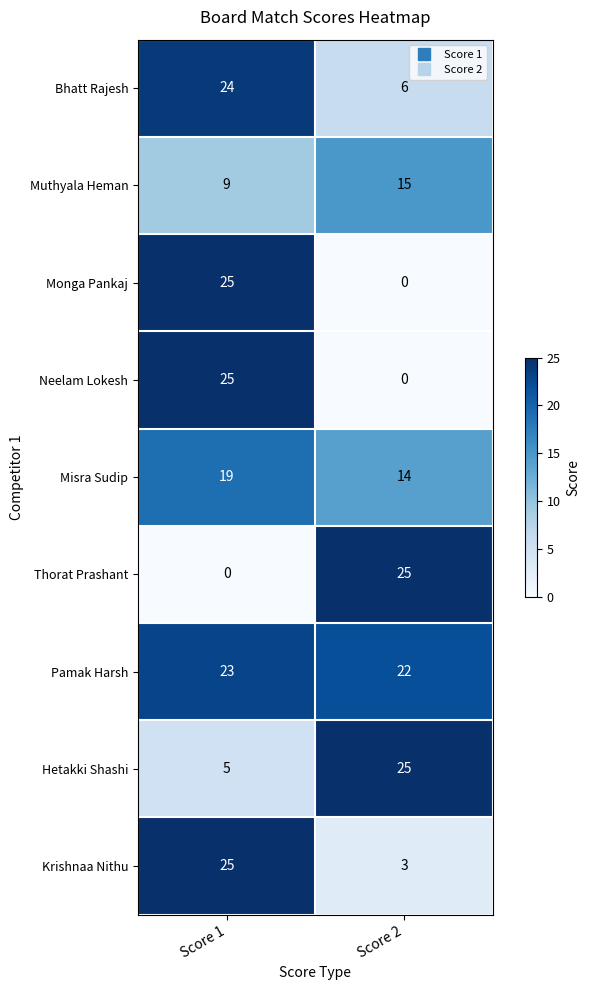

What is the average value of the Hetakki Shashi series?

15